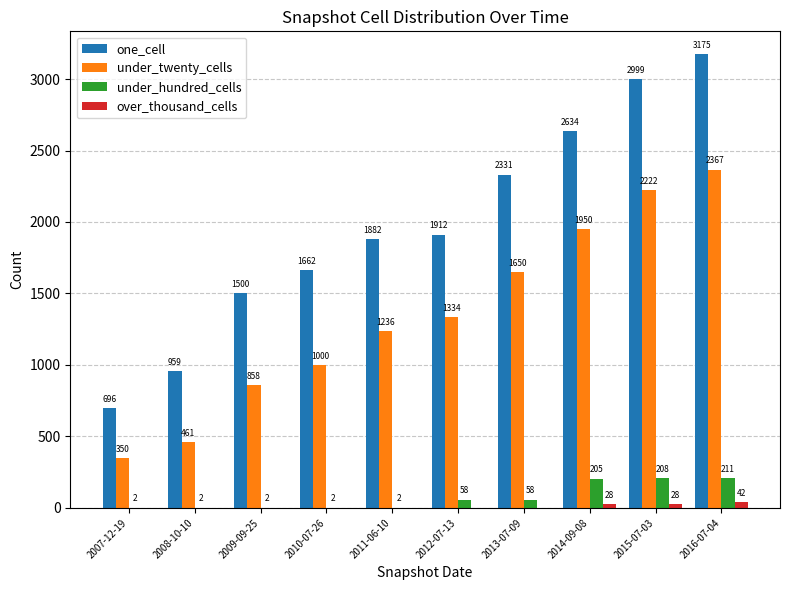

What is the greatest value displayed?

3175